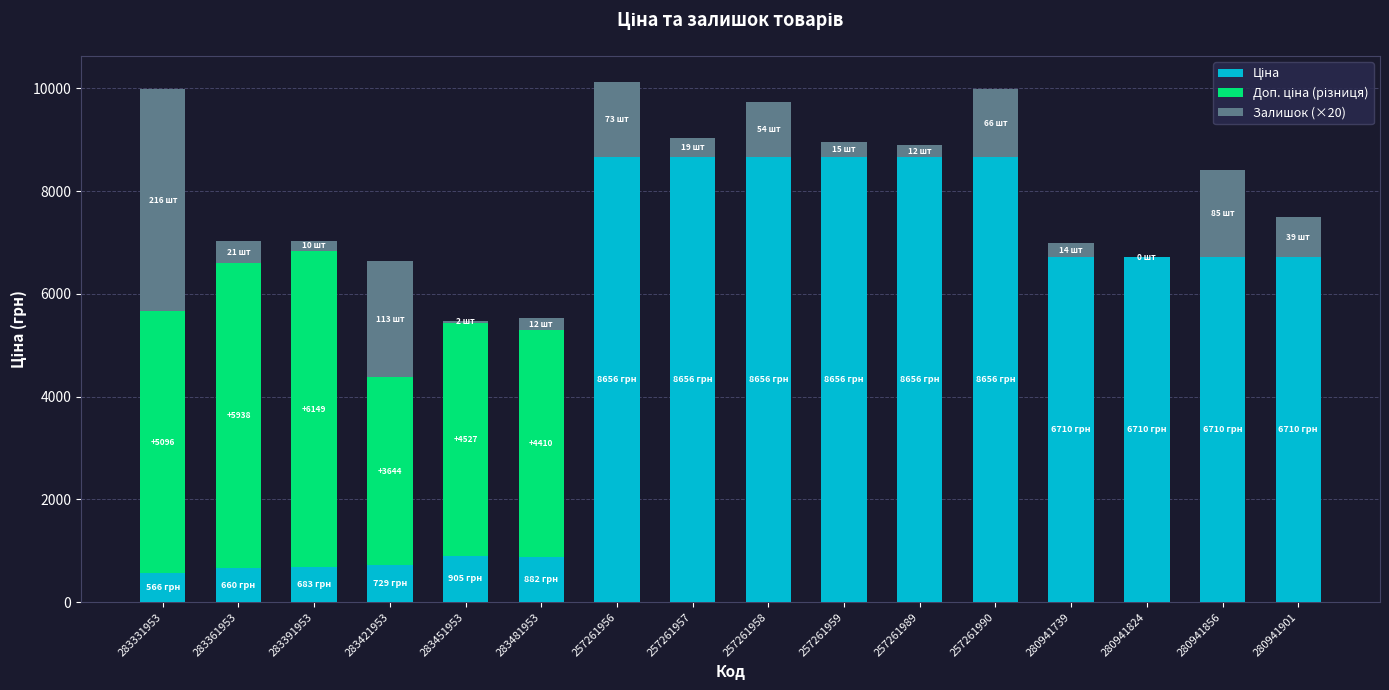

What is the total value across all series at 283421953?

6632.9